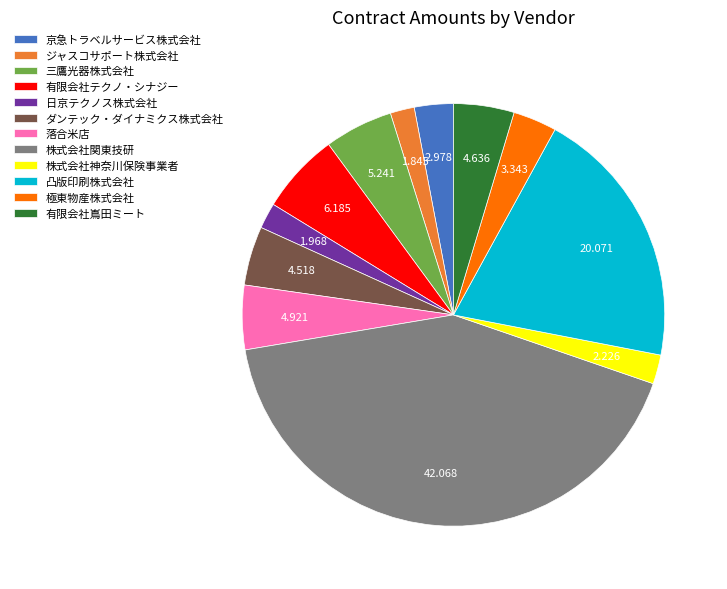

Combined, do 有限会社テクノ・シナジー and 株式会社神奈川保険事業者 account for over 50%?

No